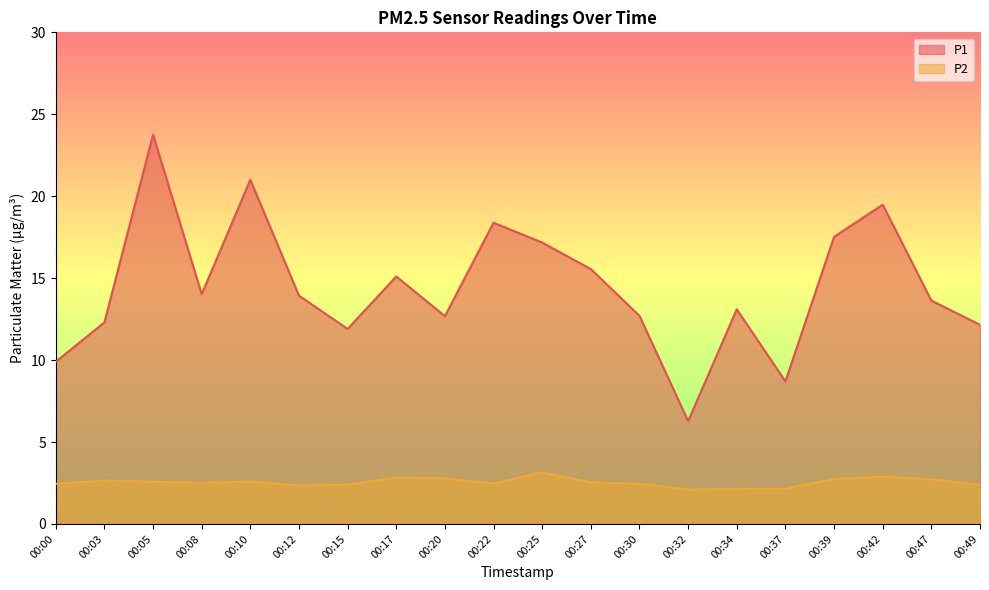

True or false: P1 has a value of 18.4 at 00:22.

True